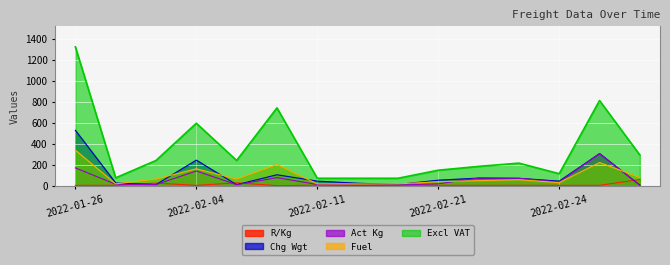

How many data points in Act Kg are less than 17?

7